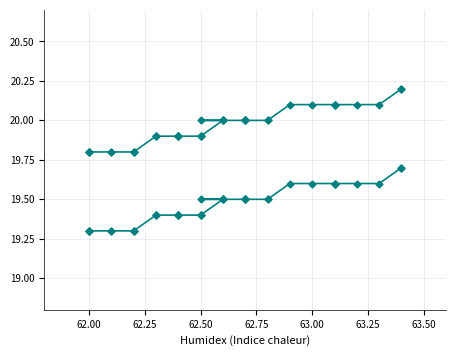

What is the average value of the Temp vs Humidity (return) series?

20.0